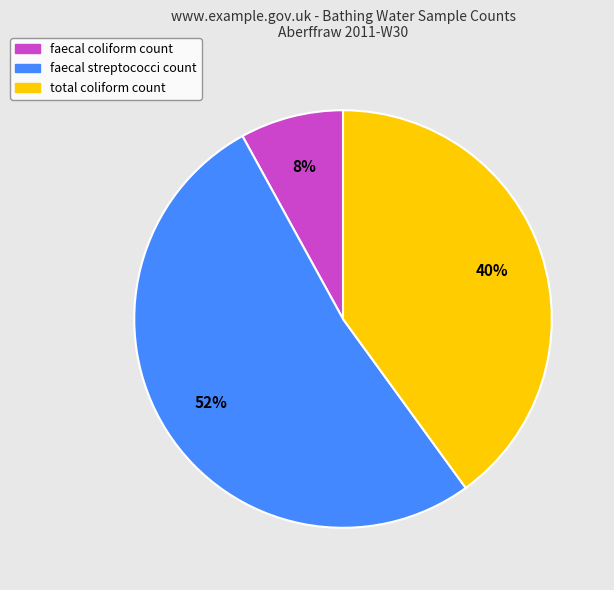

How many slices are in this pie chart?

3